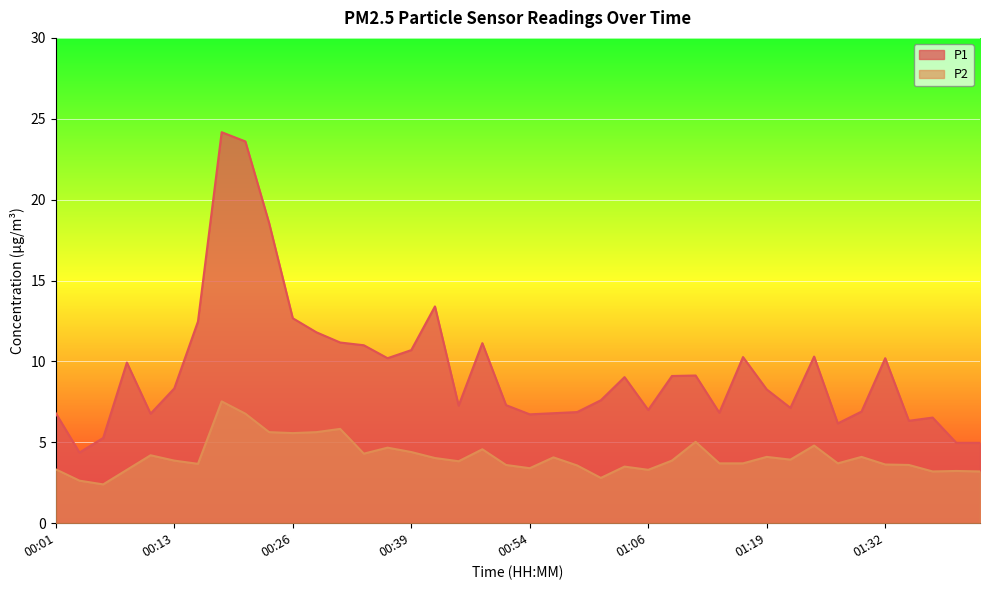

At which label is P1 closest to 14?

00:41